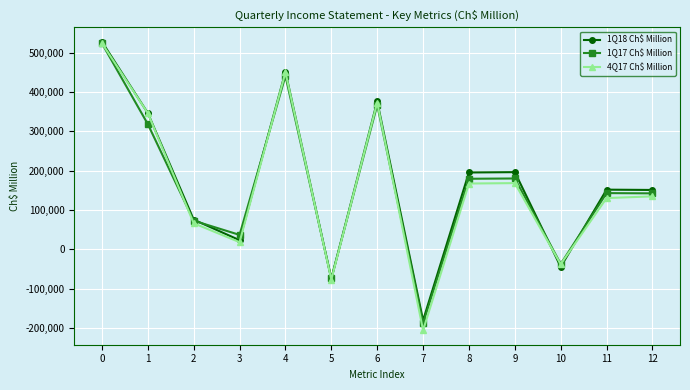

At which category does 4Q17 Ch$ Million reach its first local peak?

4